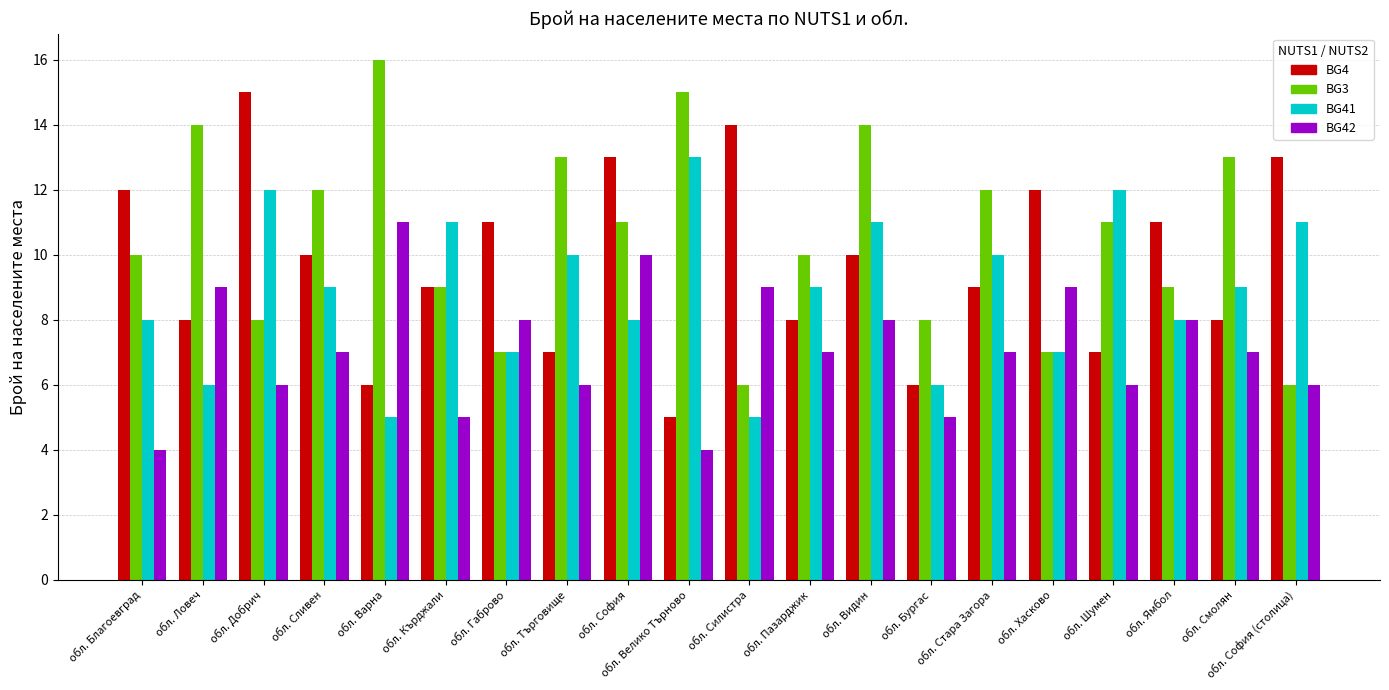

What is the spread (max minus min) of values at обл. Видин?

6